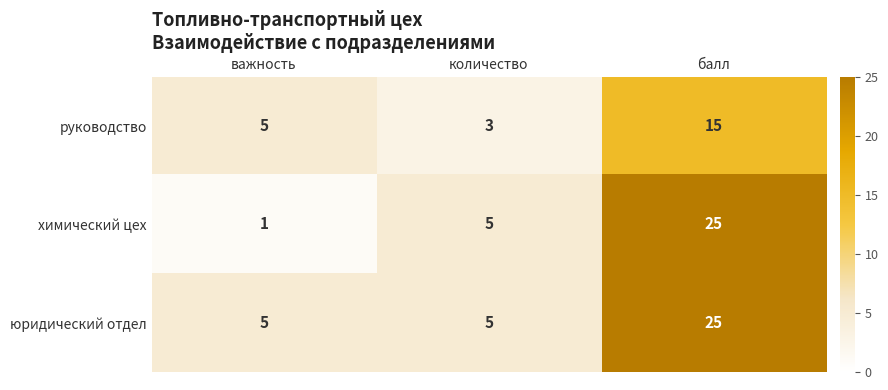

Reading left to right, list all the values displayed in this chart.

руководство: важность=5	количество=3	балл=15
химический цех: важность=1	количество=5	балл=25
юридический отдел: важность=5	количество=5	балл=25